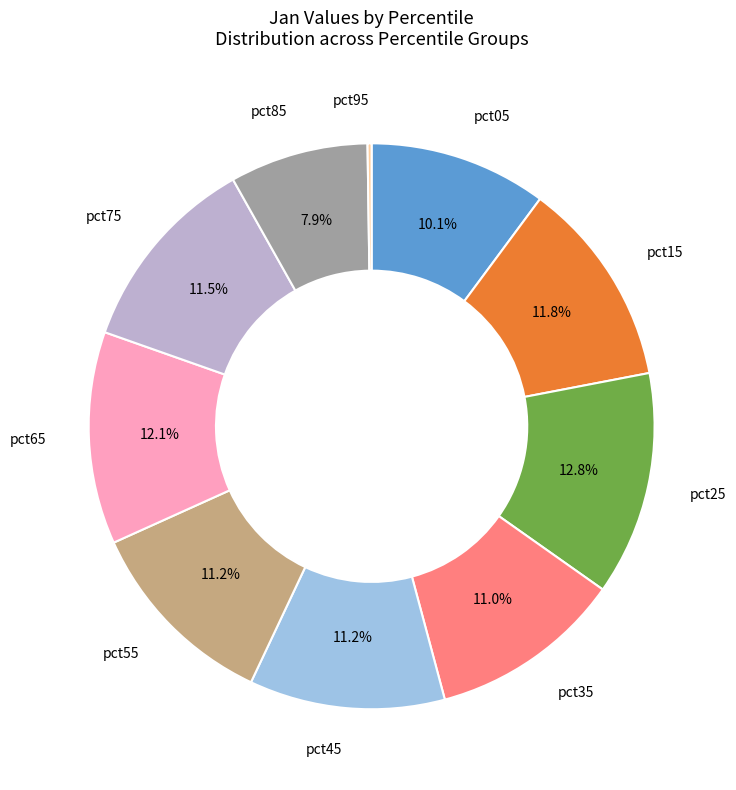

Is there any slice that represents more than half of the pie?

No